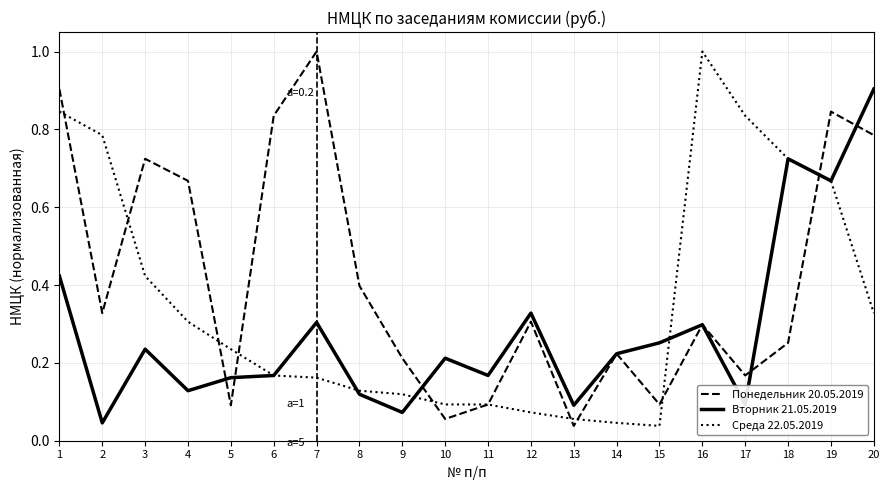

The Вторник 21.05.2019 series shows 0.1 at 9. True or false?

True